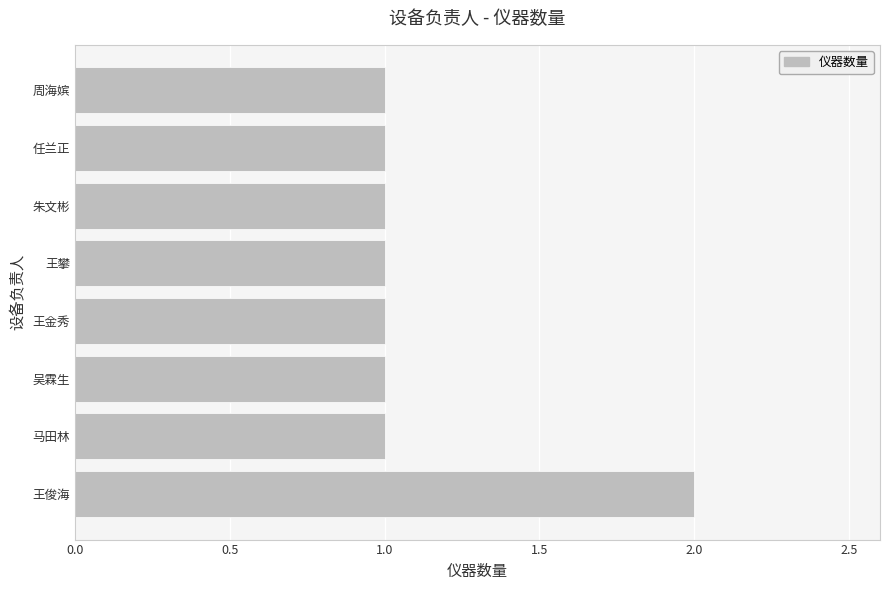

What is the sum of all values?

9